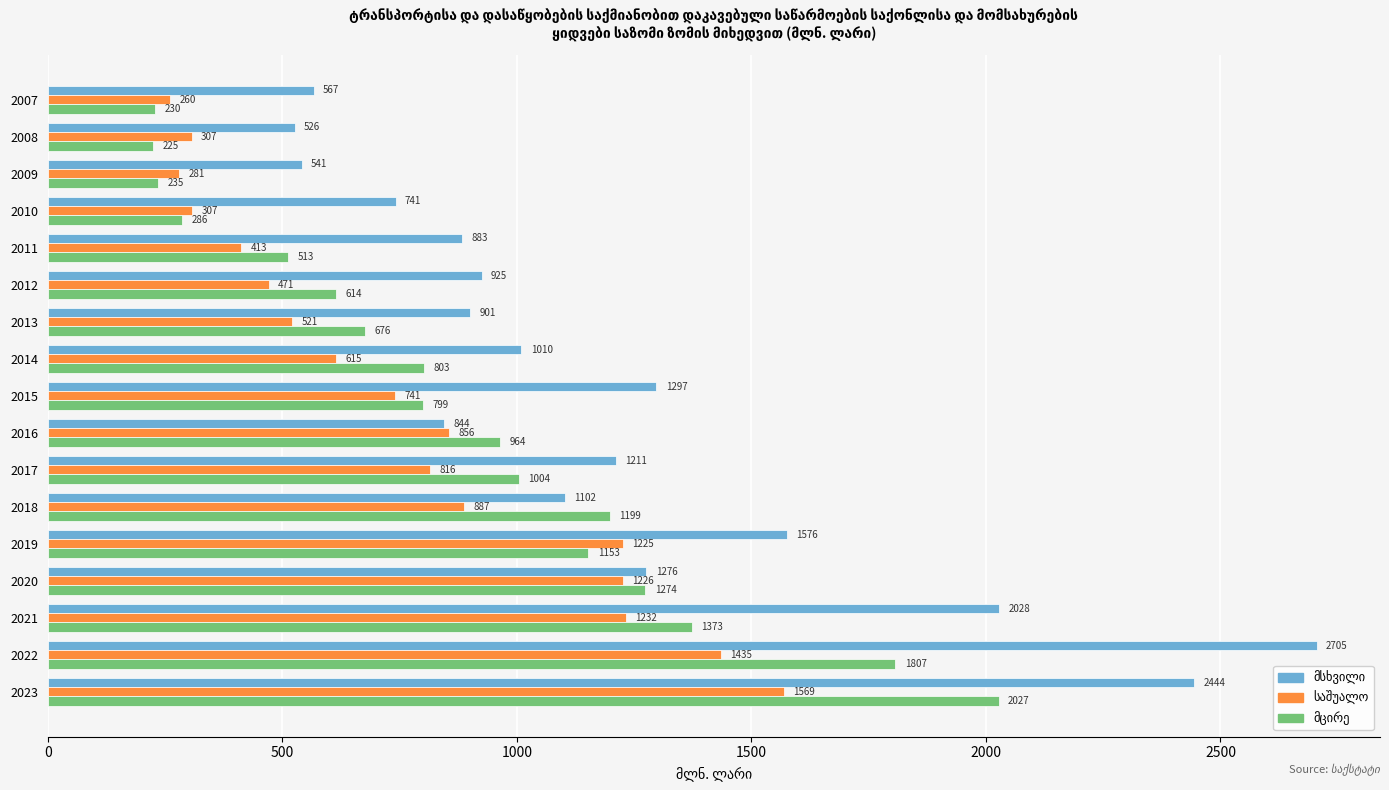

At how many categories does at least one series exceed 649?

14